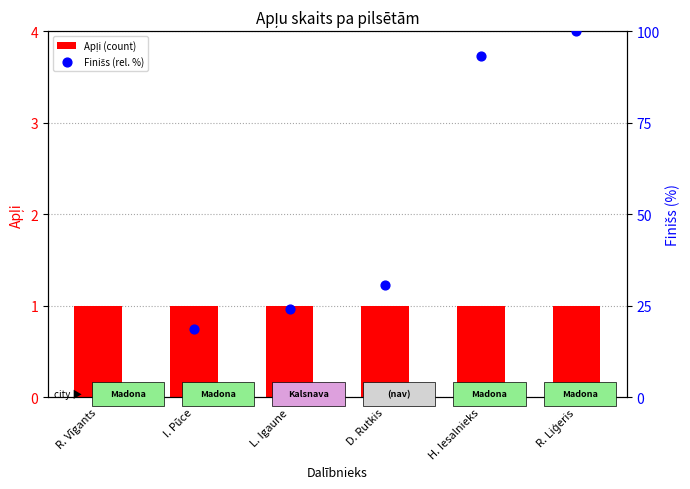

At which category is the sum across all series the highest?

R. Liģeris